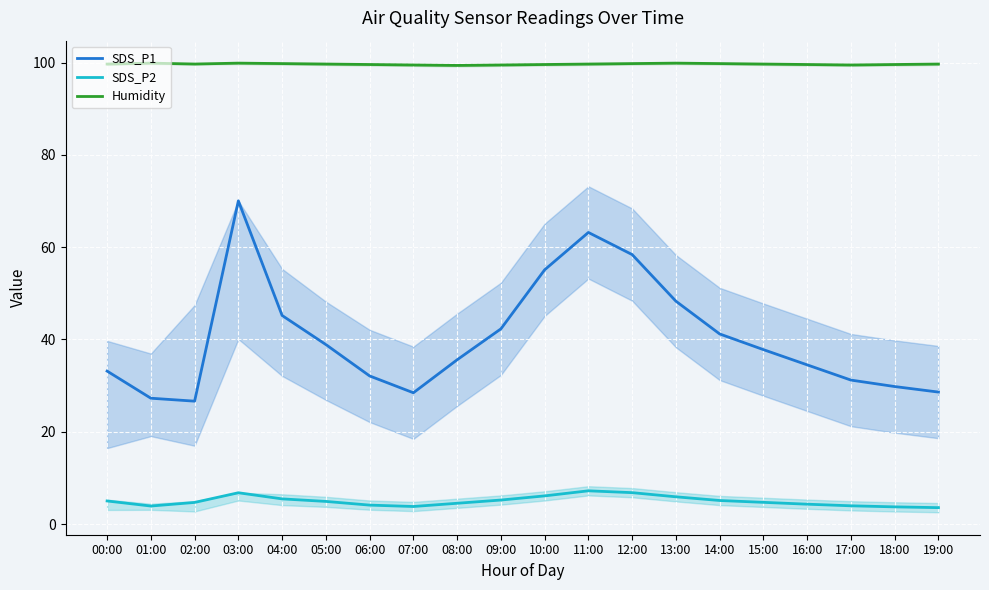

True or false: SDS_P2 and SDS_P1 intersect in this chart.

False